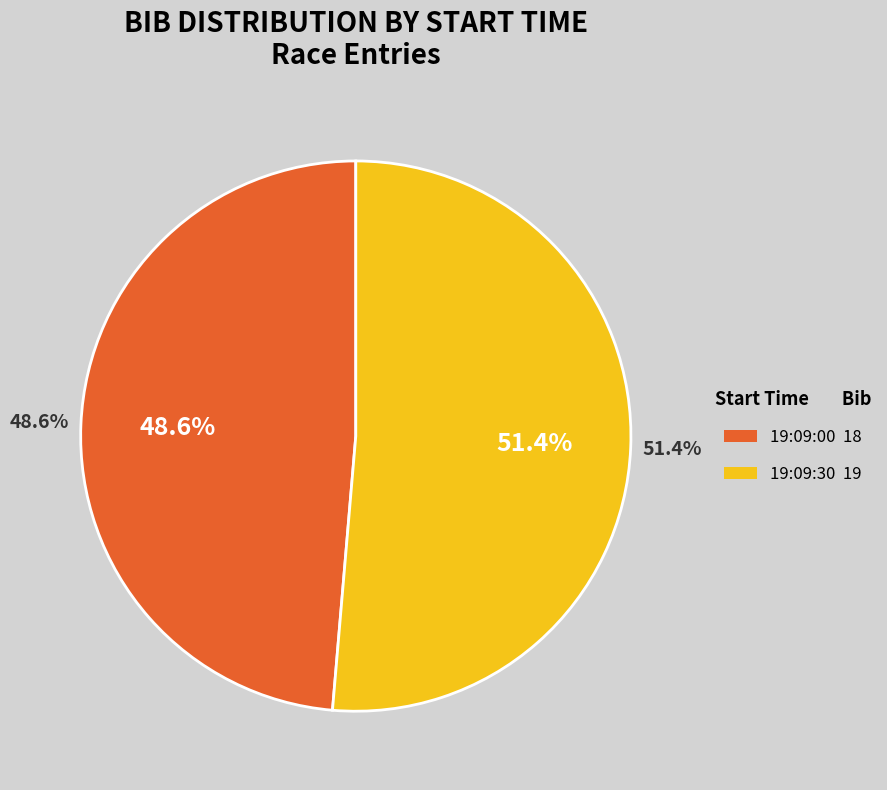

What percentage is the 19:09:00 slice, to the nearest percent?

49%